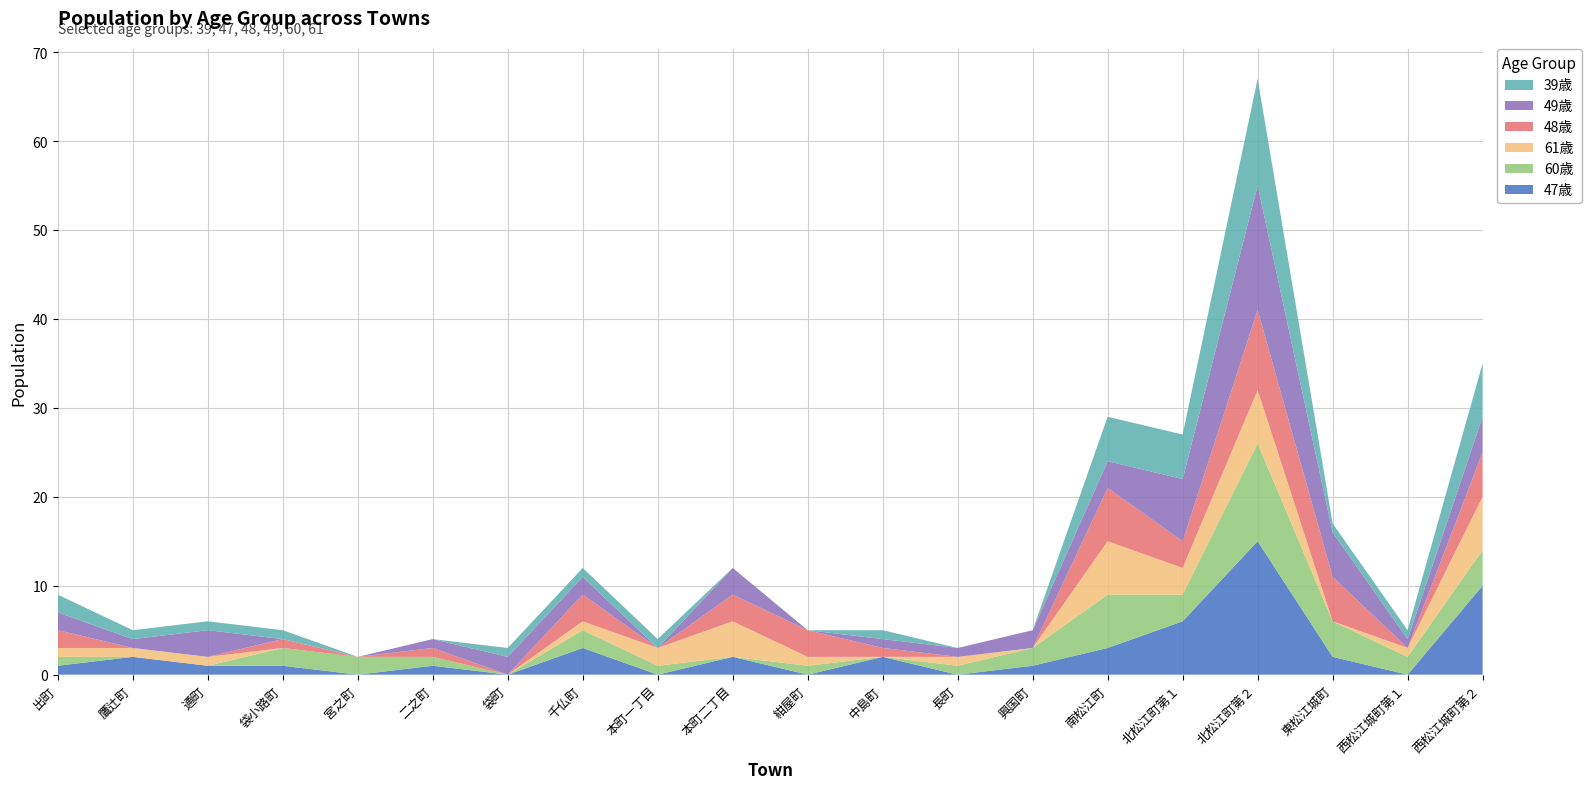

Reading left to right, list all the values displayed in this chart.

47歳: 1	2	1	1	0	1	0	3	0	2	0	2	0	1	3	6	15	2	0	10
60歳: 1	0	0	2	2	1	0	2	1	0	1	0	1	2	6	3	11	4	2	4
61歳: 1	1	1	0	0	0	0	1	2	4	1	0	1	0	6	3	6	0	1	6
48歳: 2	0	0	1	0	1	0	3	0	3	3	1	0	0	6	3	9	5	0	5
49歳: 2	1	3	0	0	1	2	2	0	3	0	1	1	2	3	7	14	5	1	4
39歳: 2	1	1	1	0	0	1	1	1	0	0	1	0	0	5	5	12	1	1	6